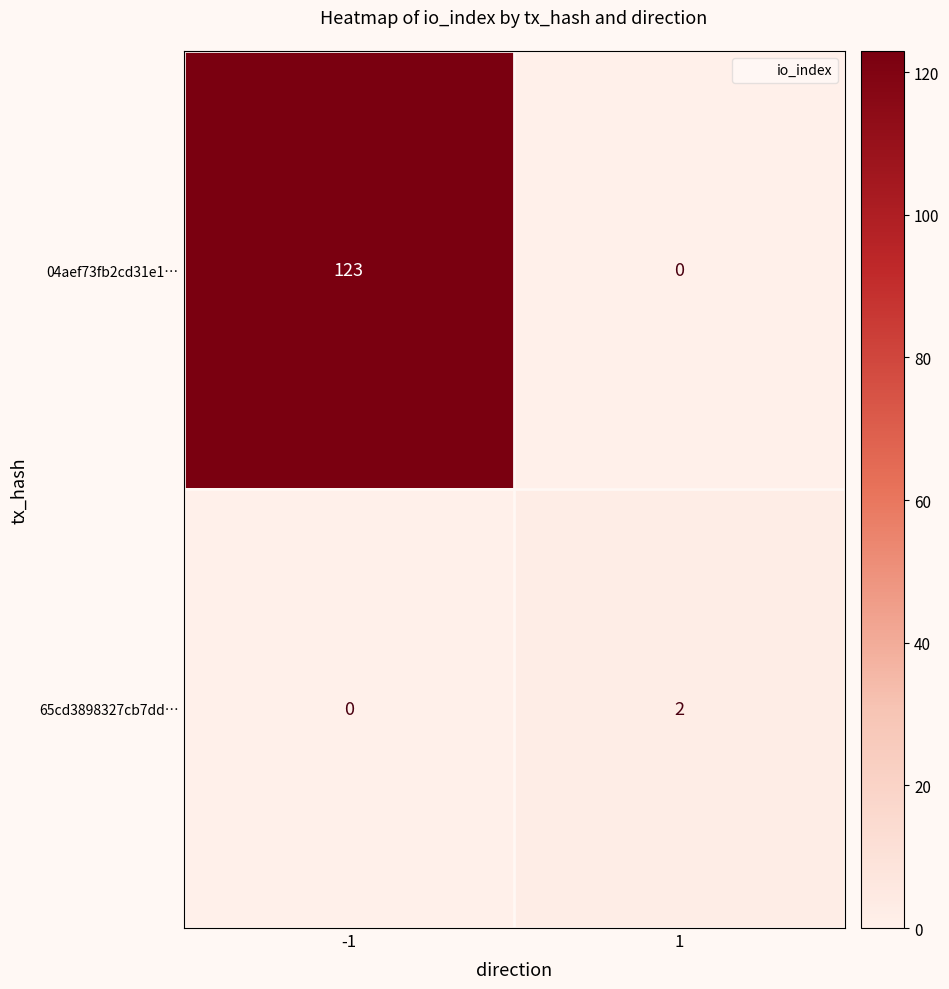

Reading left to right, extract all data points from this chart.

04aef73fb2cd31e1…: -1=123	1=0
65cd3898327cb7dd…: -1=0	1=2